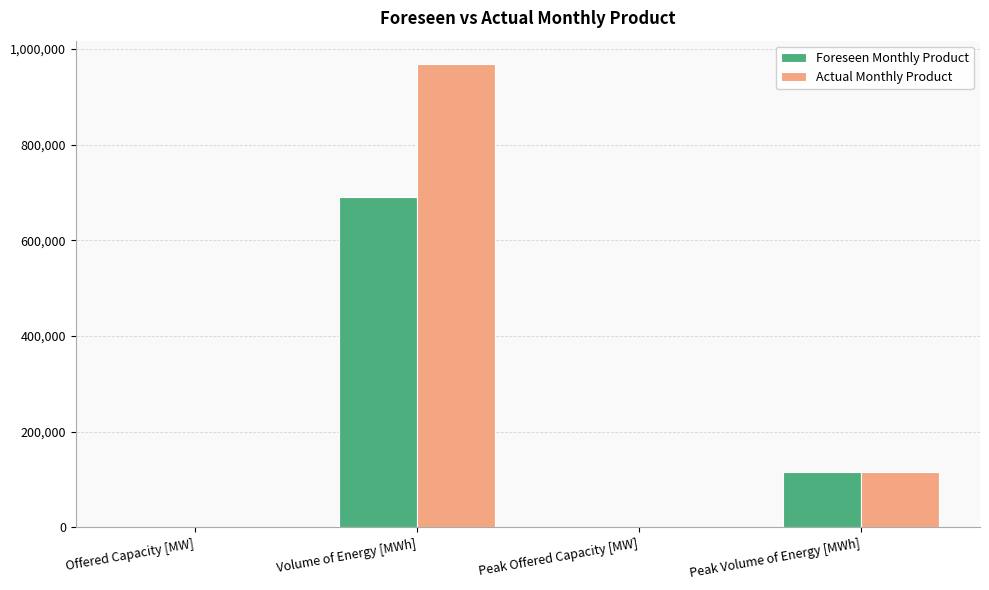

How many groups of bars are there?

4